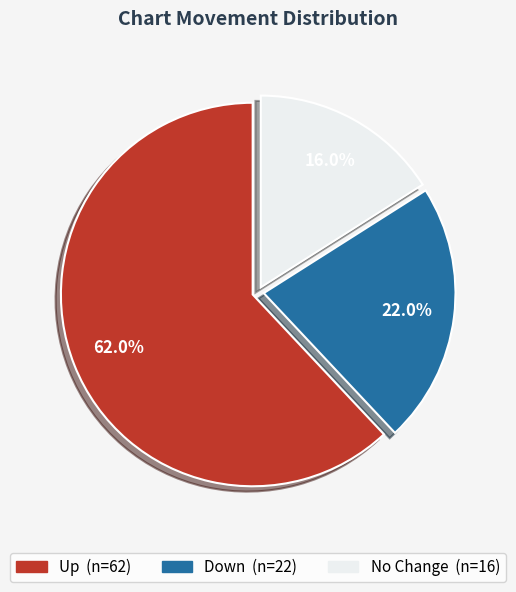

Is there any slice that represents more than half of the pie?

Yes